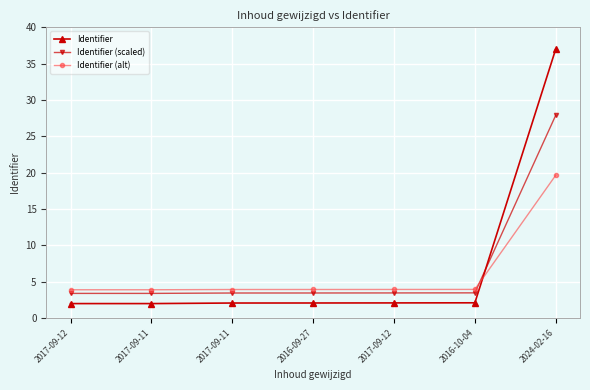

Rank the series at 2016-10-04 from lowest to highest value.

Identifier, Identifier (scaled), Identifier (alt)